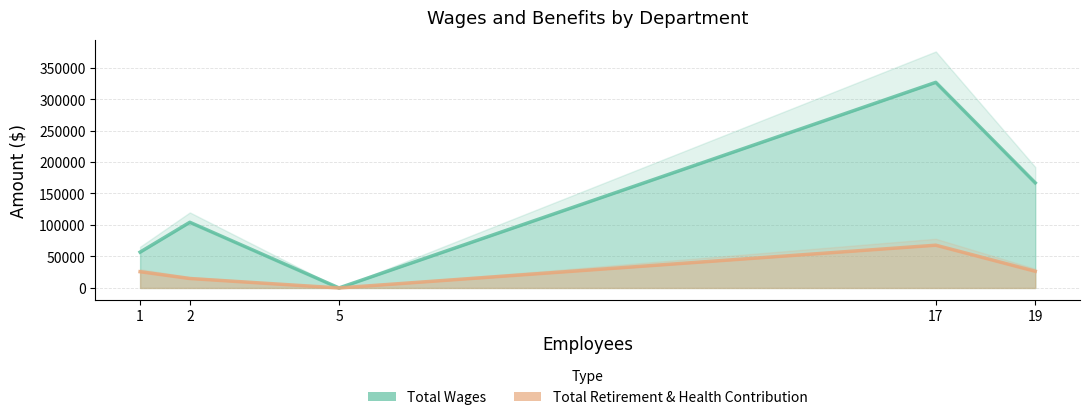

What is the value of the Total Wages point at the 1st from the left?

56893